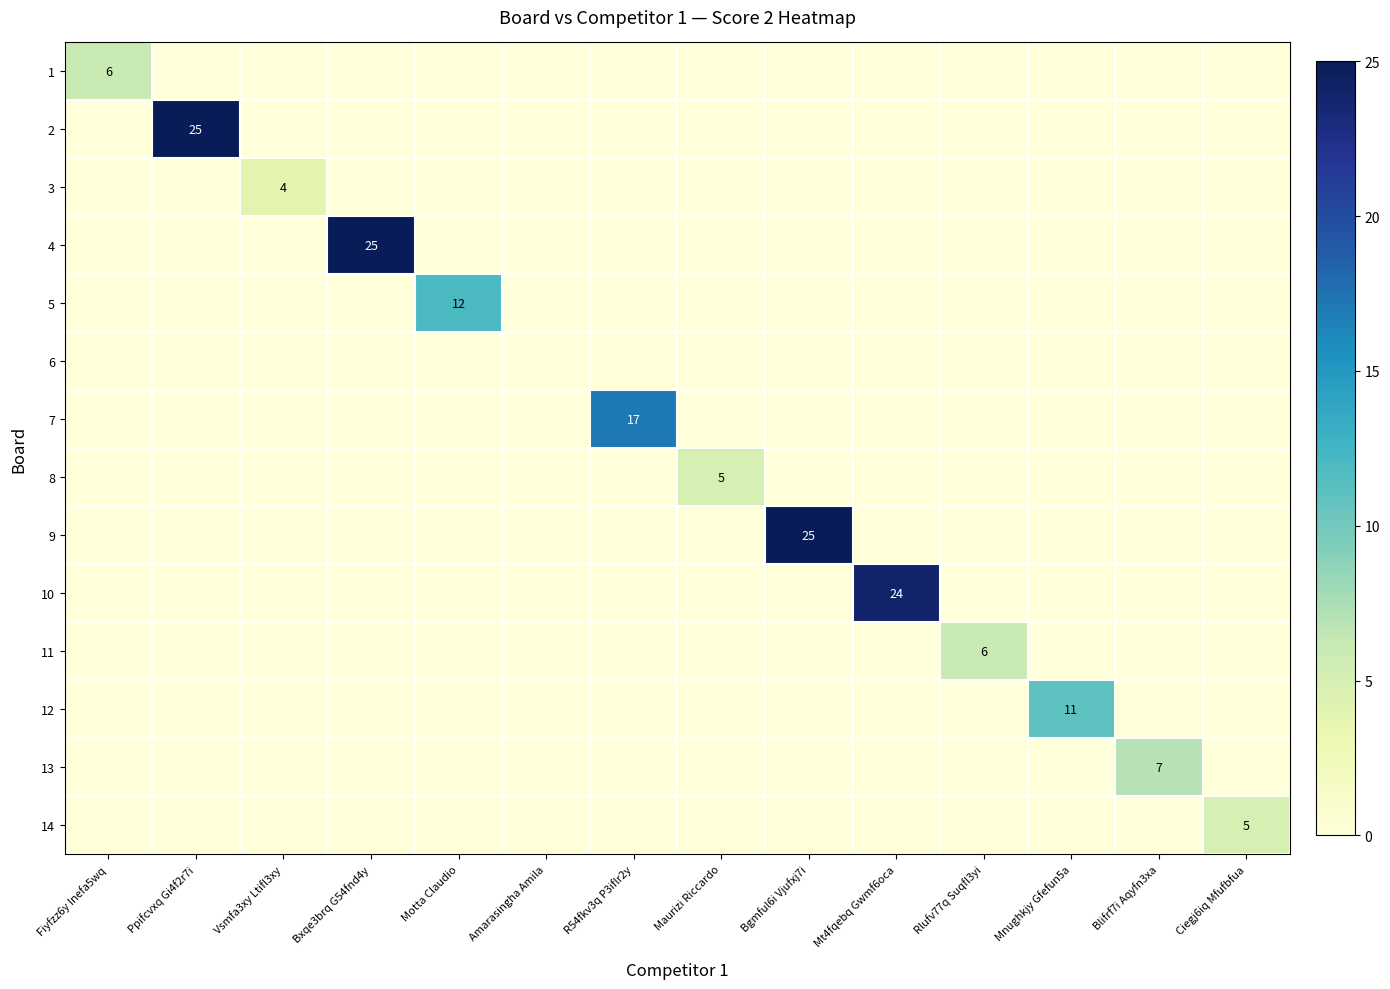

Is it true that 4 equals 25 at Bxqe3brq G54fnd4y?

True